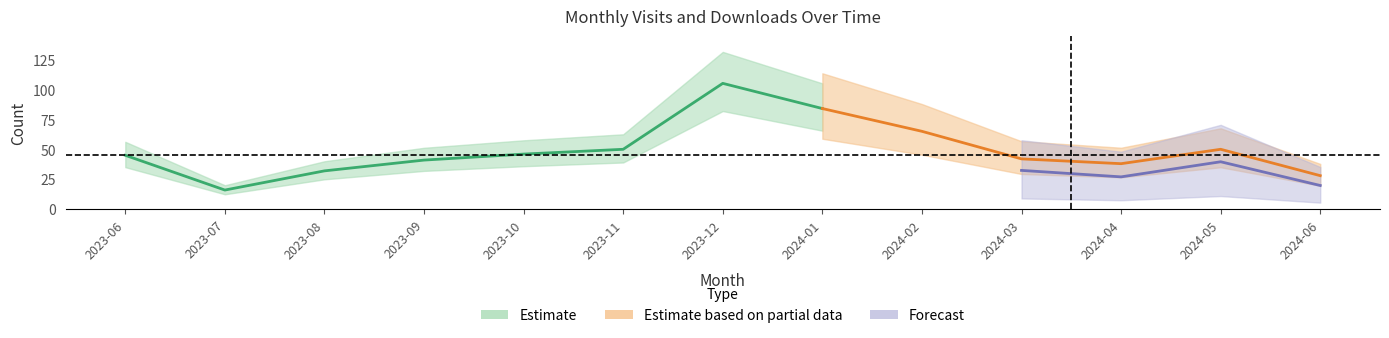

What is the difference between the second highest and minimum values in the monthly_visit series?

68